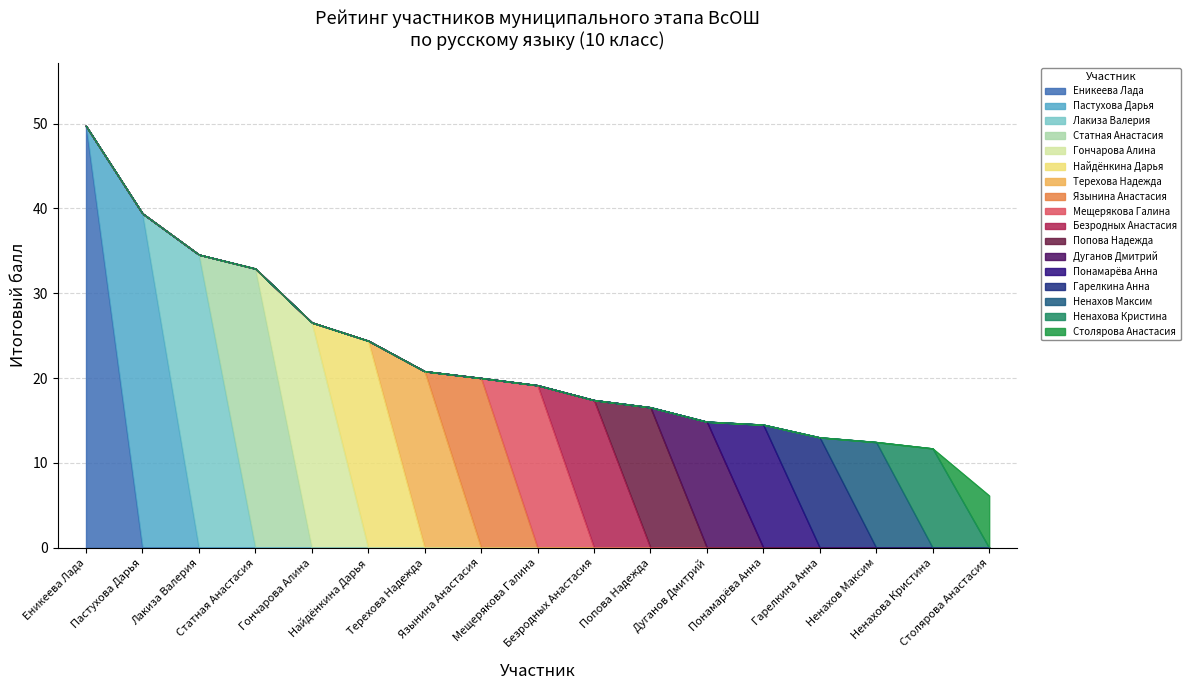

At which category does the chart reach its minimum across all series?

Столярова Анастасия